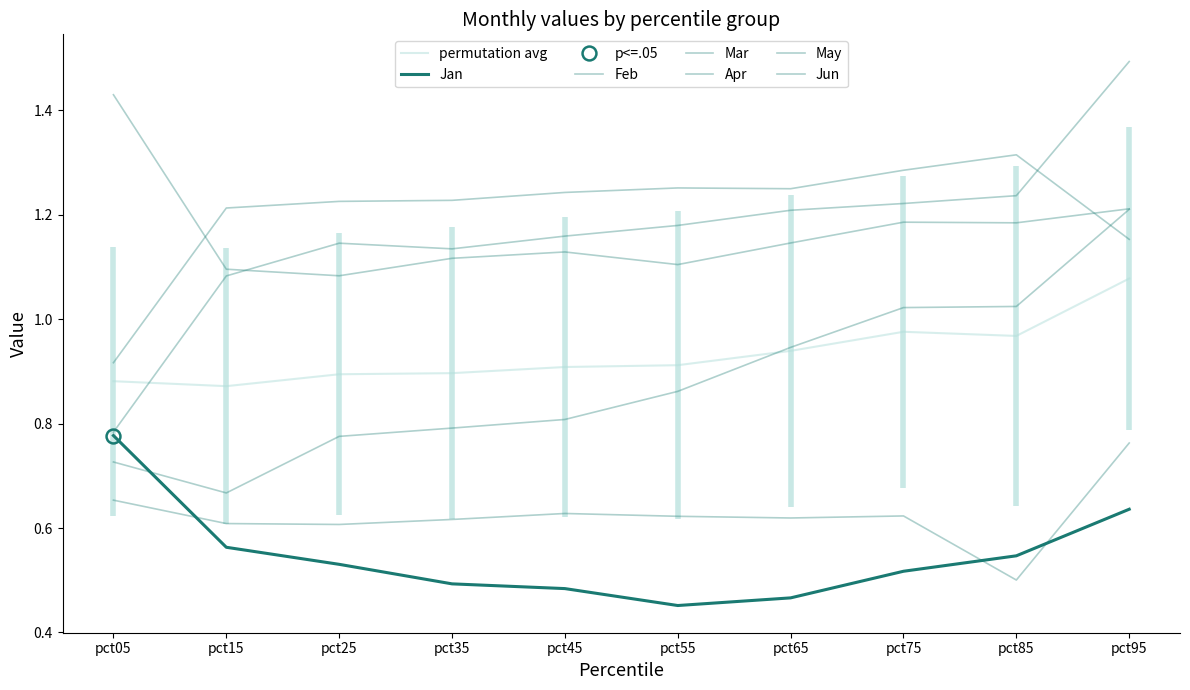

What is the value of the Mar point at the 1st from the left?

0.7